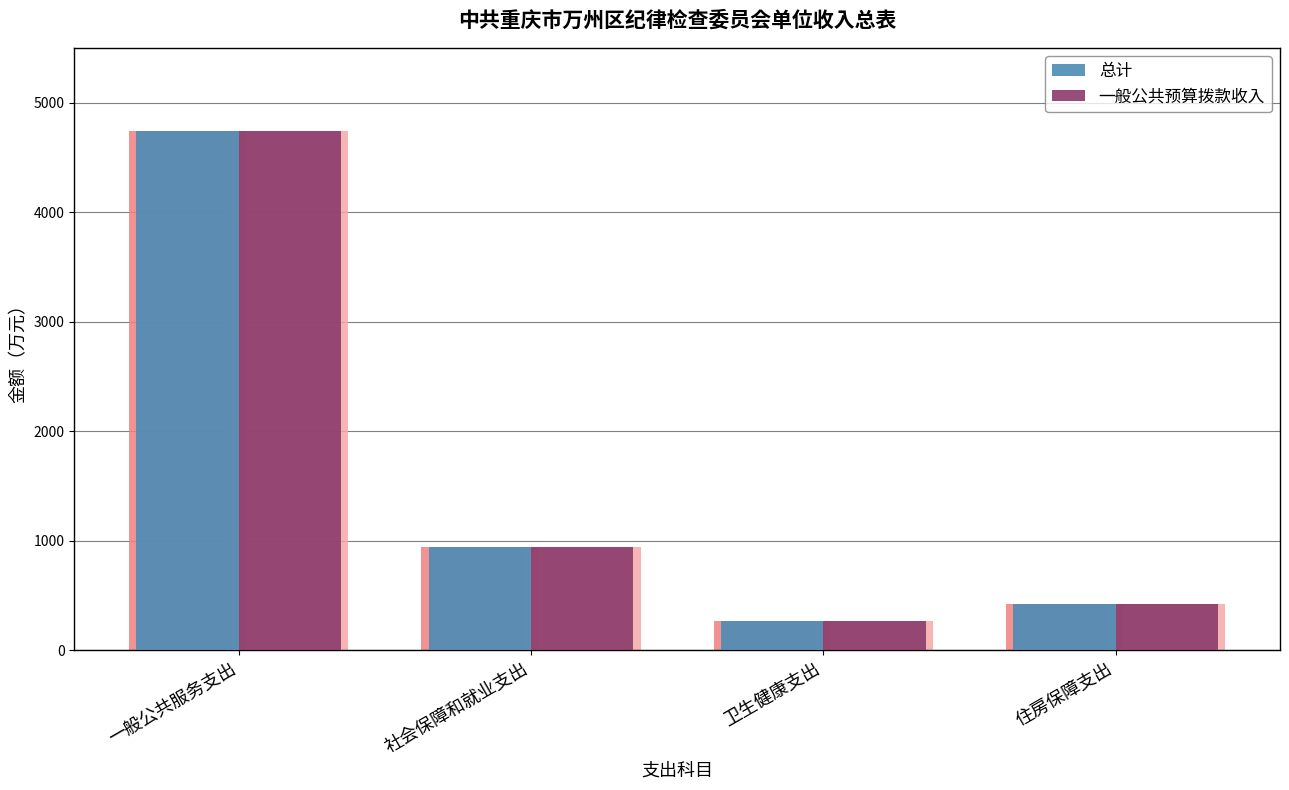

Which series has the widest spread of values?

总计